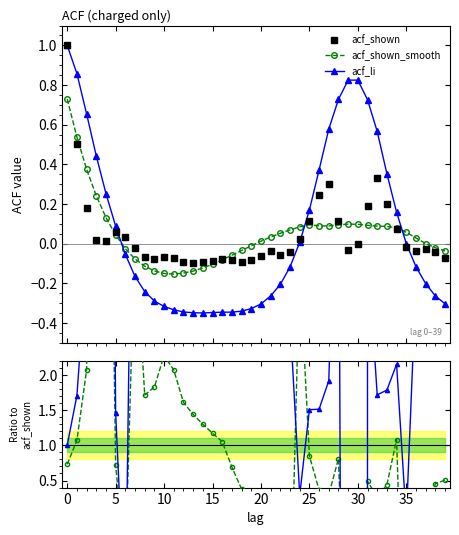

How many negative values does the acf_shown series have?

24